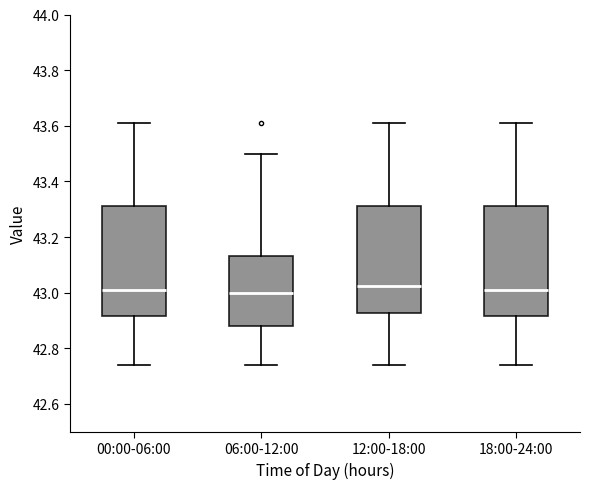

Reading left to right, transcribe this box plot: for each box, give where its median line is, the range the box spans, and where its two whiskers end, as read against the y-axis. The values are not printed on the chart, so give them approximately, as read against the axis.

00:00-06:00: median 43.02, box 42.92 to 43.32, whiskers 42.74 to 43.62
06:00-12:00: median 43.00, box 42.88 to 43.14, whiskers 42.74 to 43.50
12:00-18:00: median 43.02, box 42.92 to 43.32, whiskers 42.74 to 43.62
18:00-24:00: median 43.02, box 42.92 to 43.32, whiskers 42.74 to 43.62